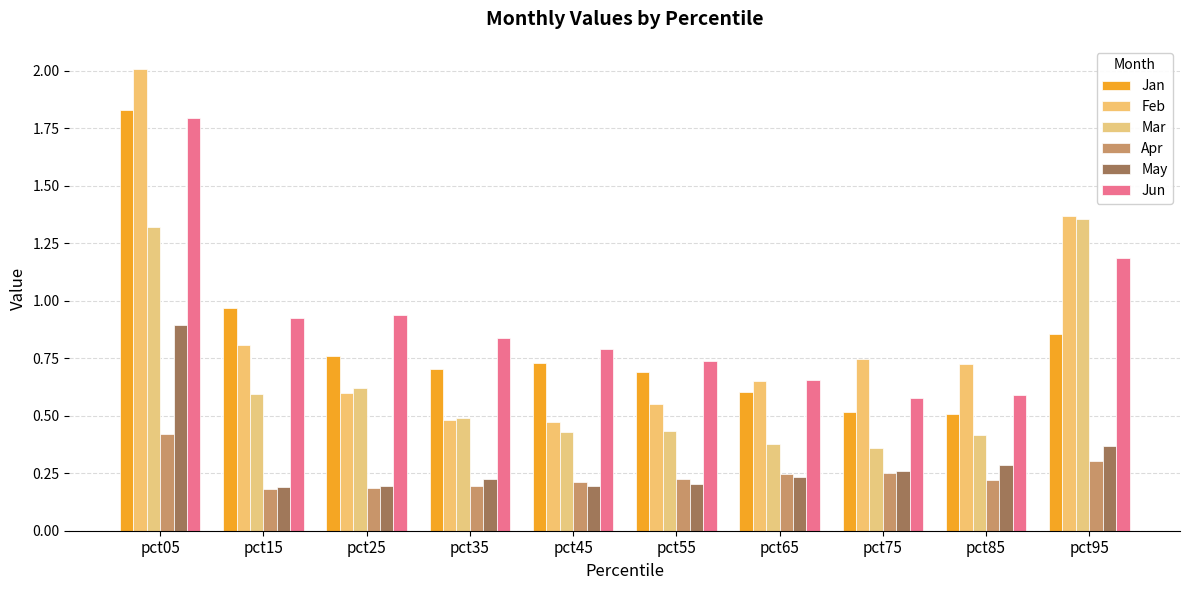

What is the maximum value for Feb?

2.0